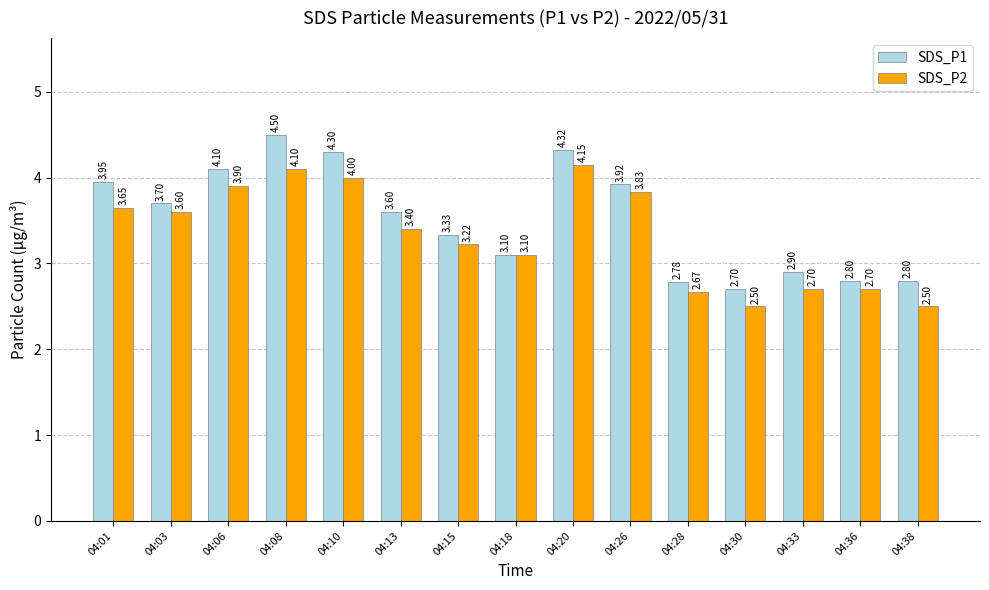

At how many categories does at least one series exceed 2?

15